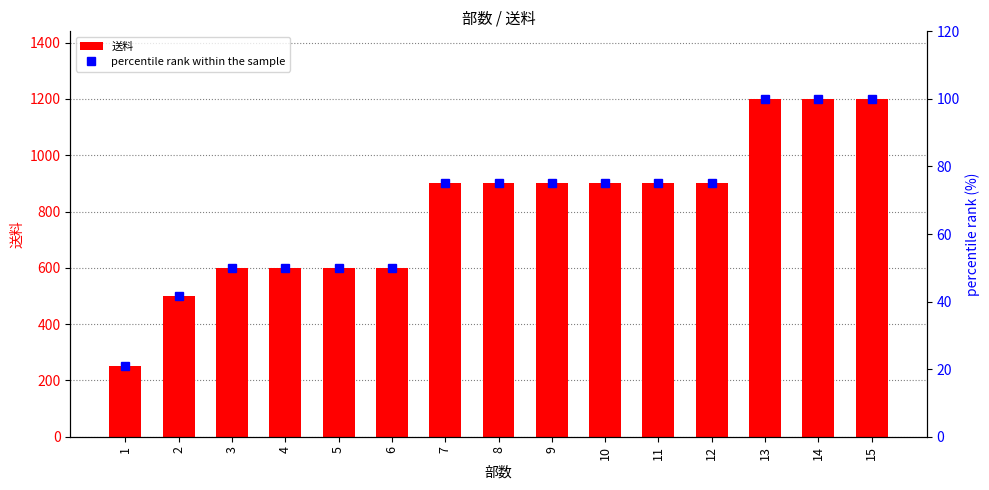

At which label does percentile rank within the sample reach its minimum?

1